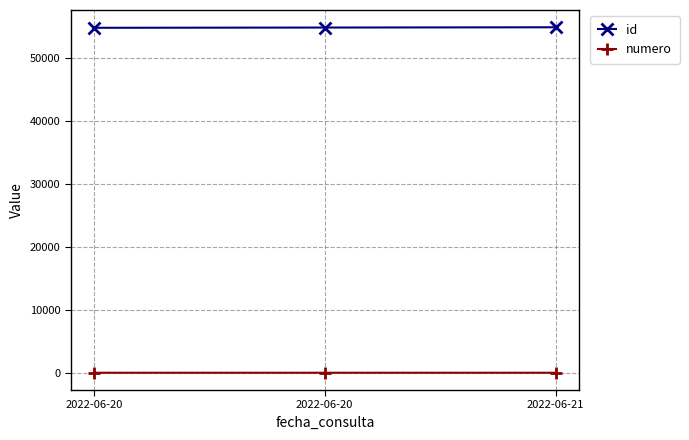

Which series has the largest total across all categories?

id